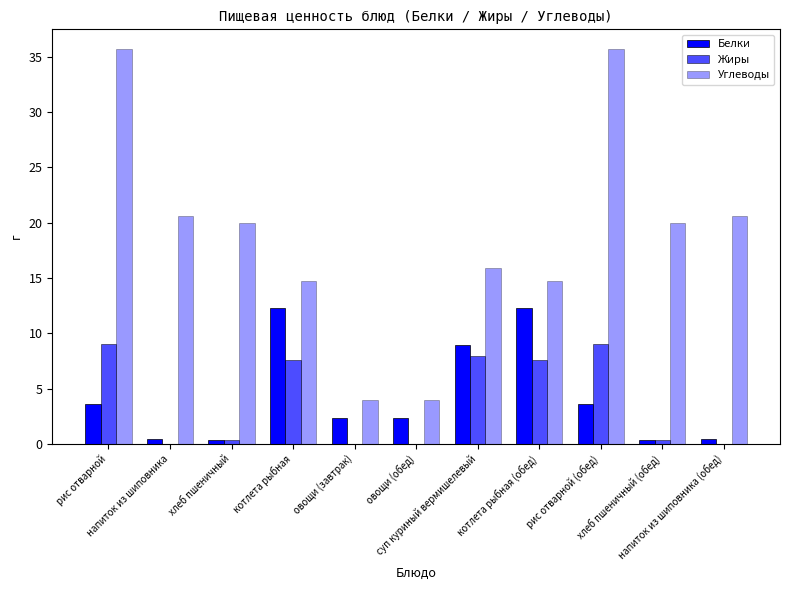

What is the average value of the Жиры series?

3.8